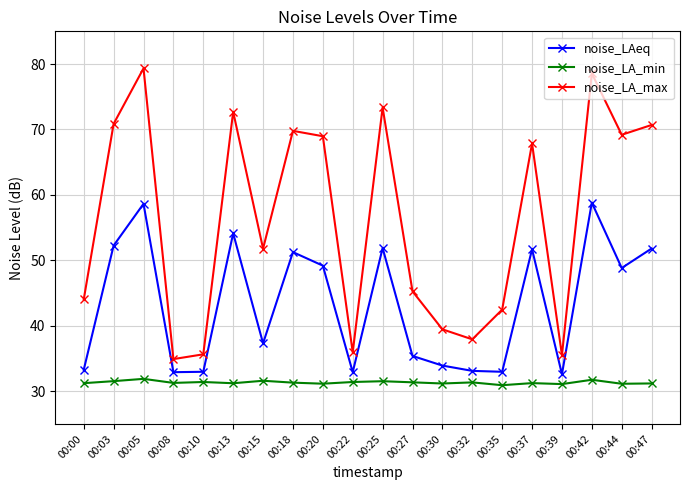

At 00:03, list the series in order from largest to smallest.

noise_LA_max, noise_LAeq, noise_LA_min